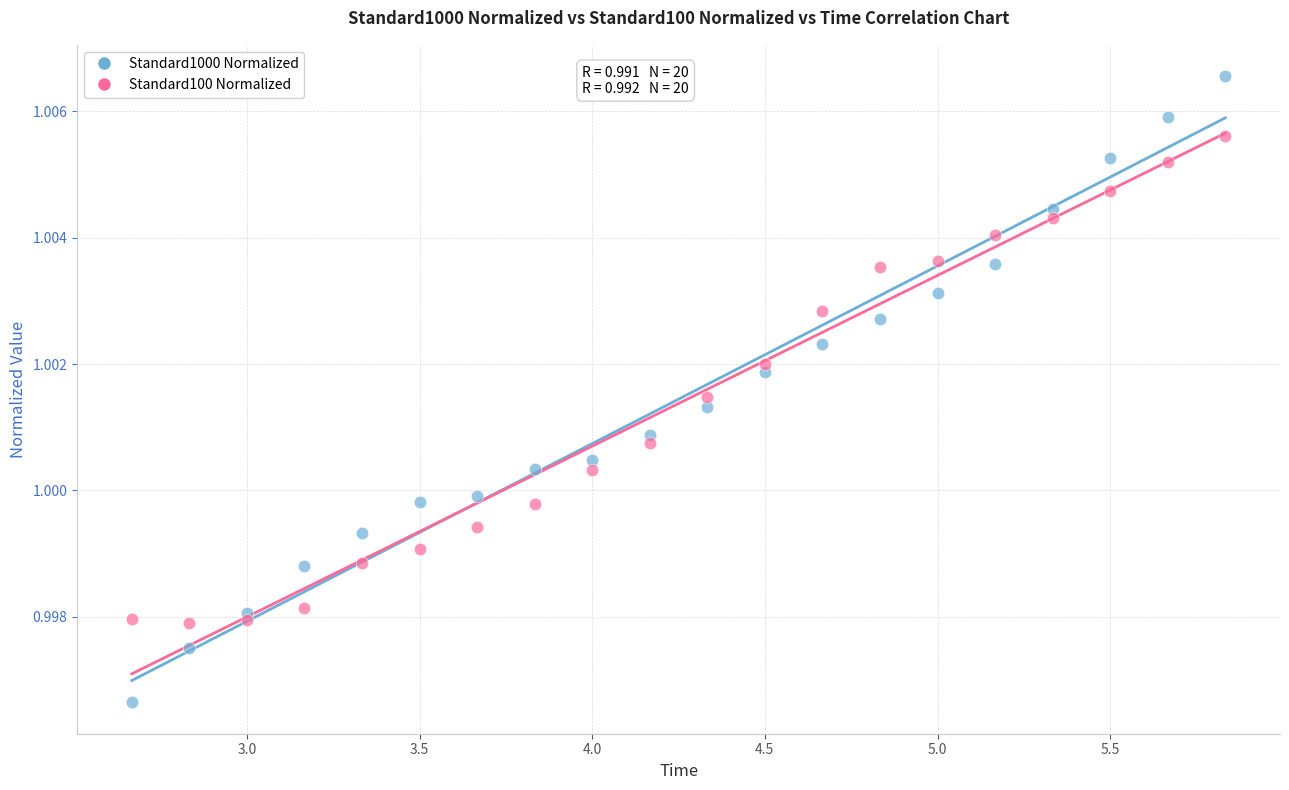

Which series has the largest Y range (max minus min)?

Standard1000 Normalized